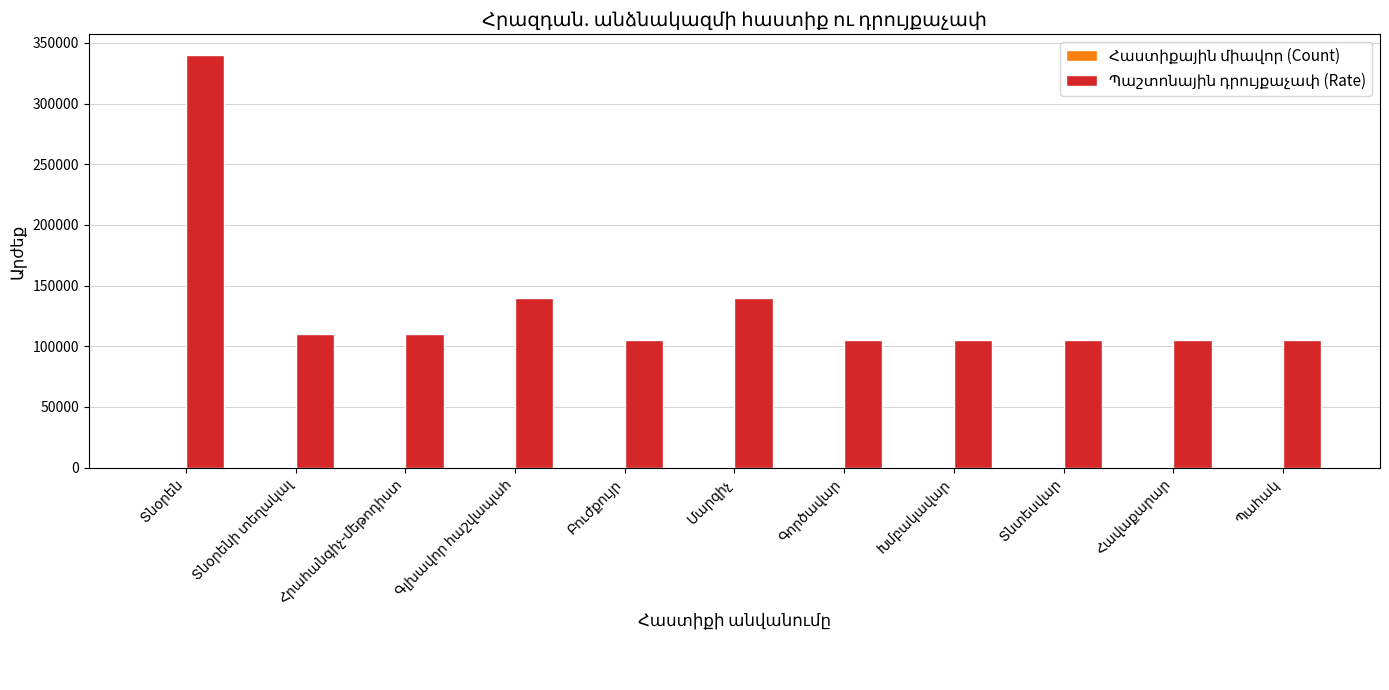

What is the maximum value shown in the chart?

340000